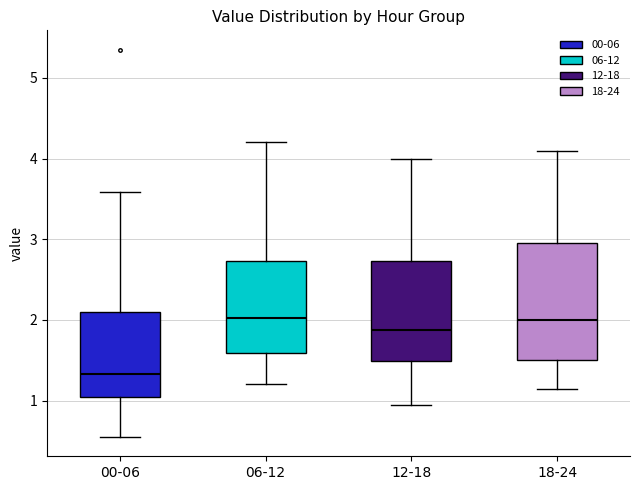

Which box is the tallest, from its lower edge to its upper edge?

18-24